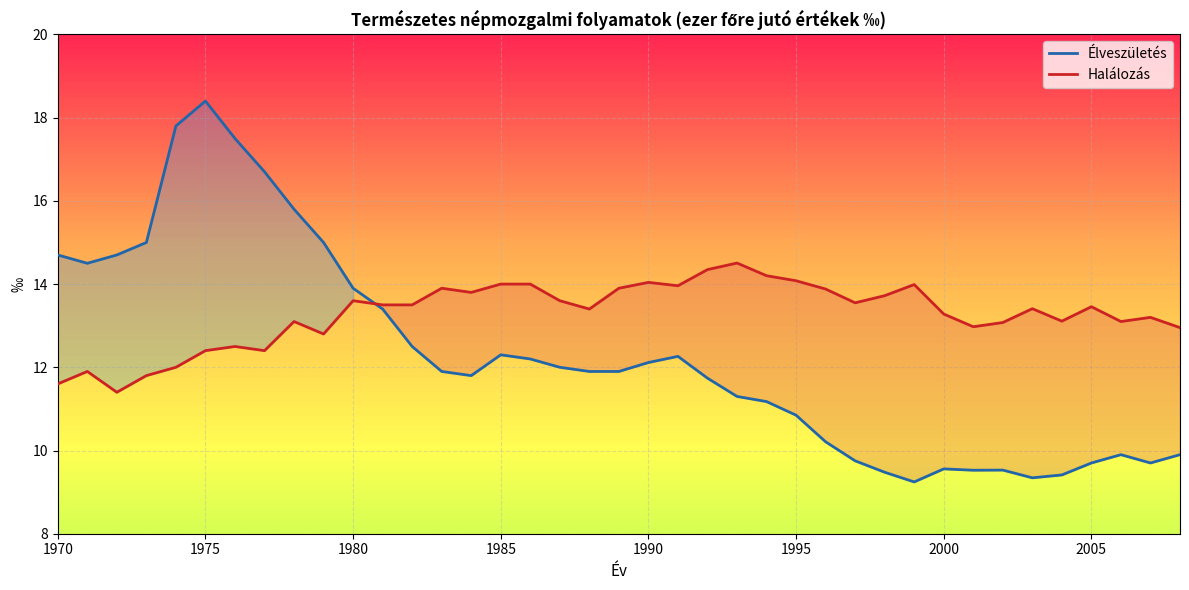

Does the chart display data point markers on the line(s)?

No